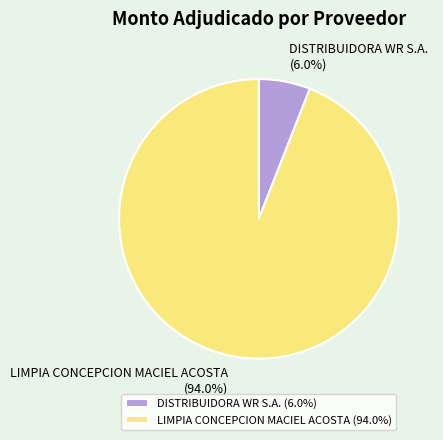

What portion of the pie excludes LIMPIA CONCEPCION MACIEL ACOSTA?

6.0%